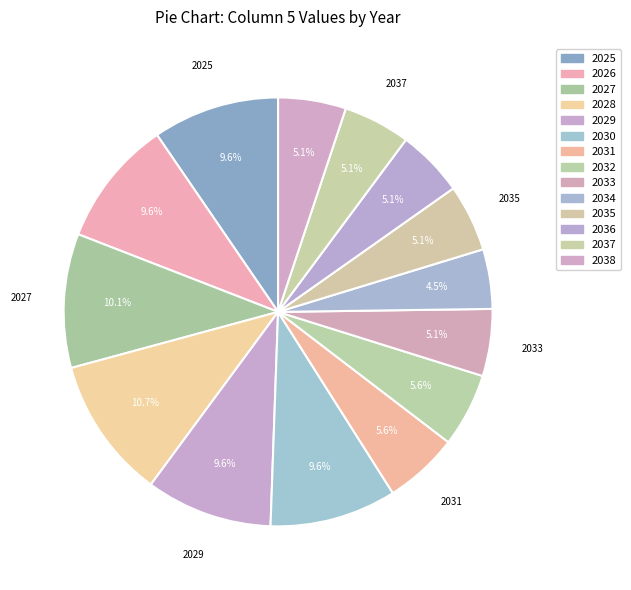

Count the number of slices in the pie.

14